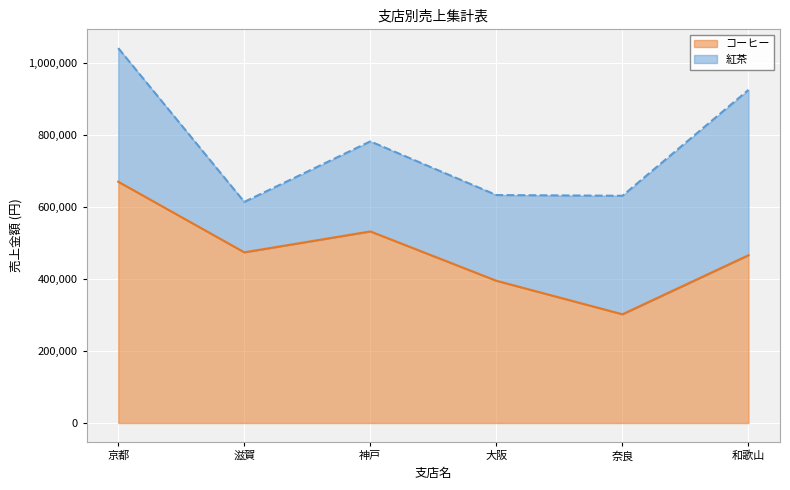

Which label corresponds to the smallest value in the chart?

奈良